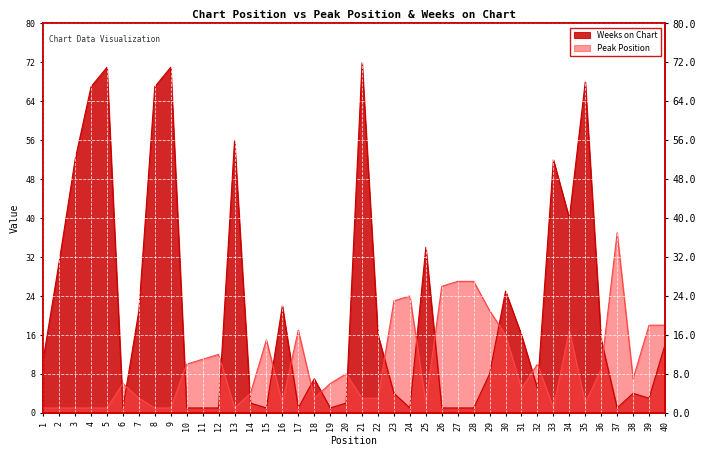

At which category is the sum across all series the highest?

21